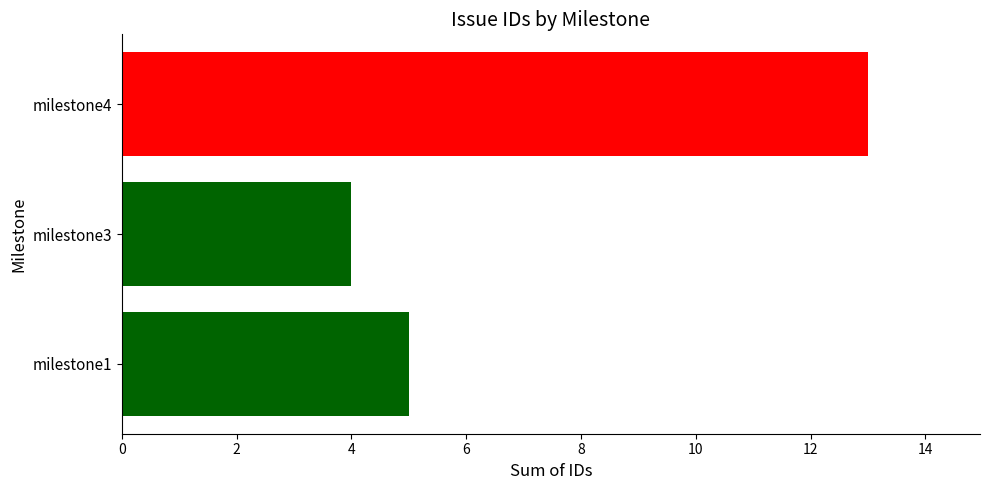

How many categories are shown in the chart?

1